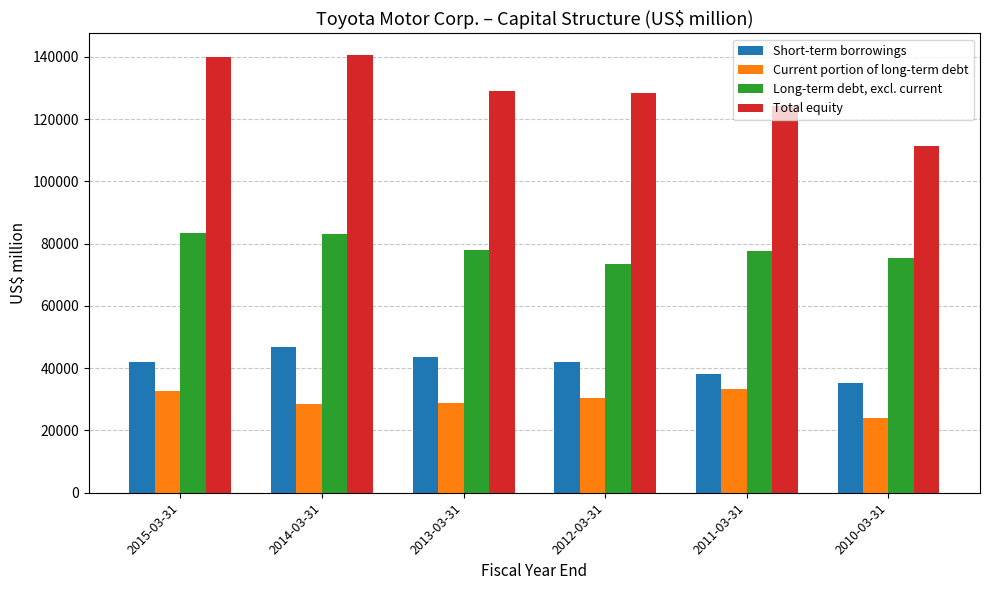

What is the difference between the Current portion of long-term debt values at 2013-03-31 and 2010-03-31?

4879